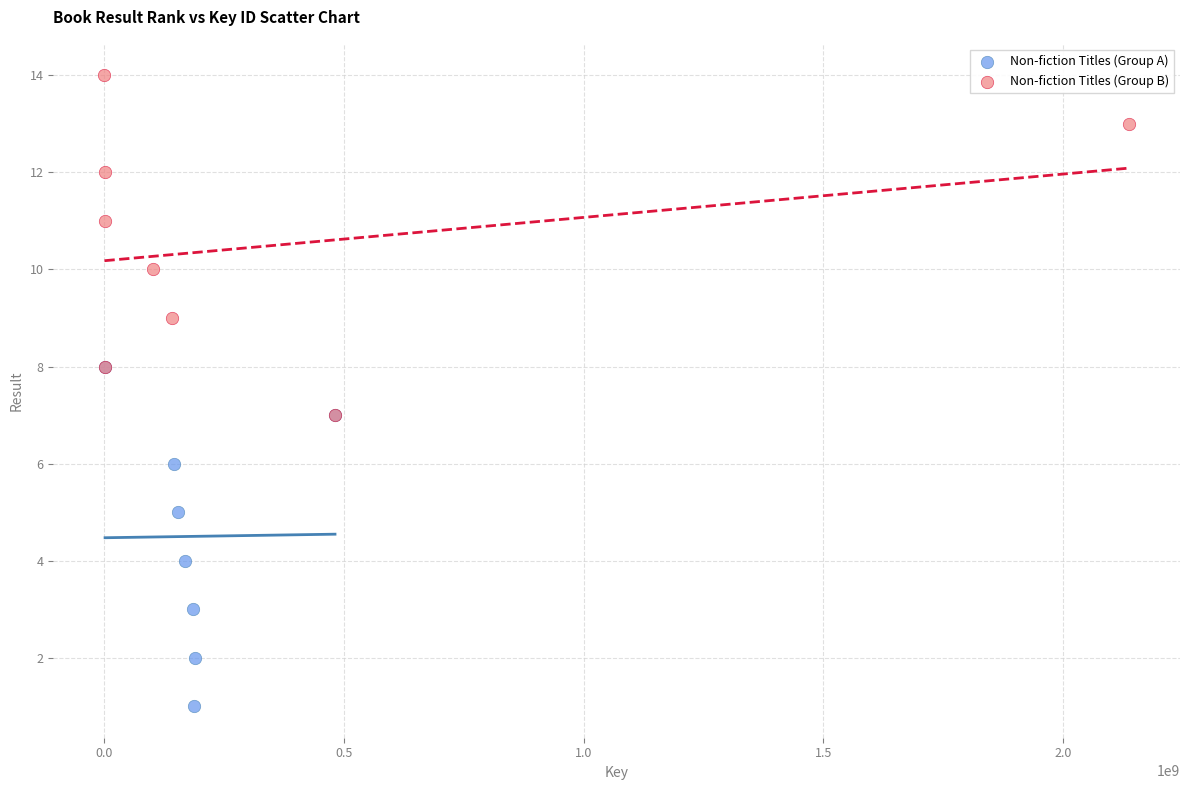

Which series reaches the maximum Y coordinate?

Non-fiction Titles (Group B)